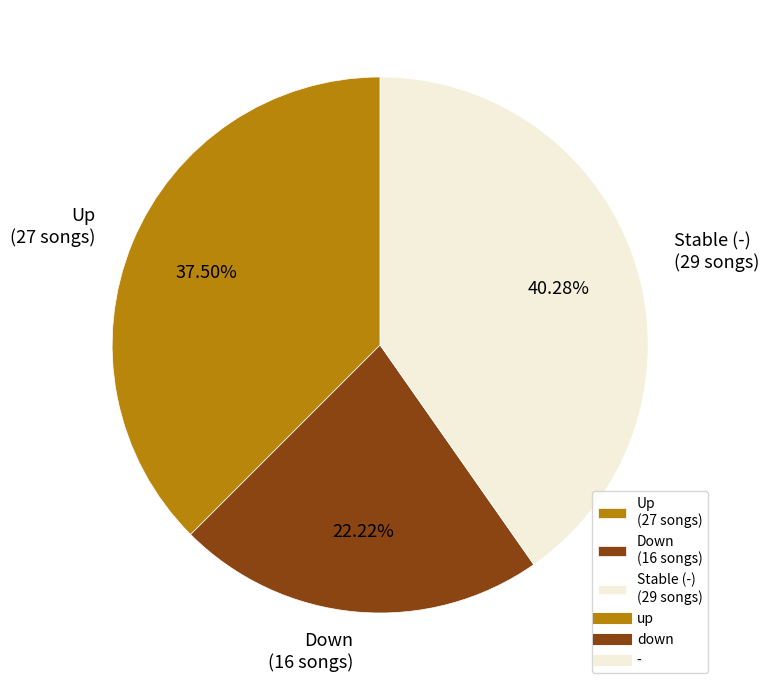

Combined, do Stable (-) (29 songs) and Up (27 songs) account for over 50%?

Yes